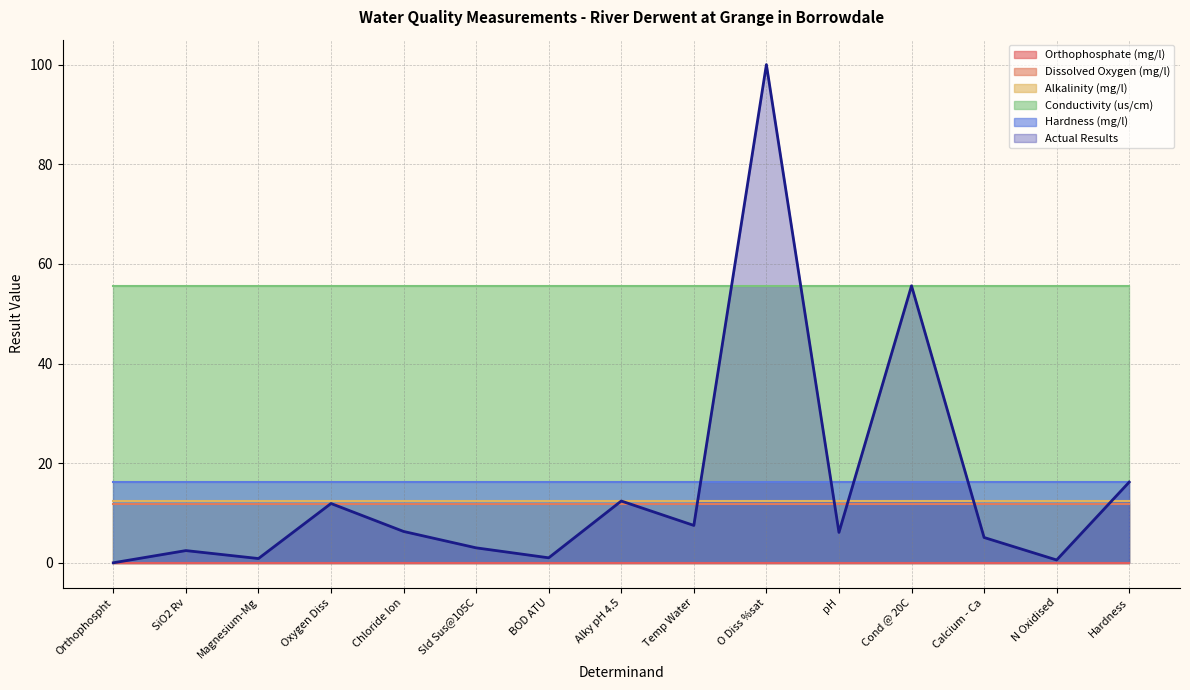

At how many categories does at least one series exceed 32?

15